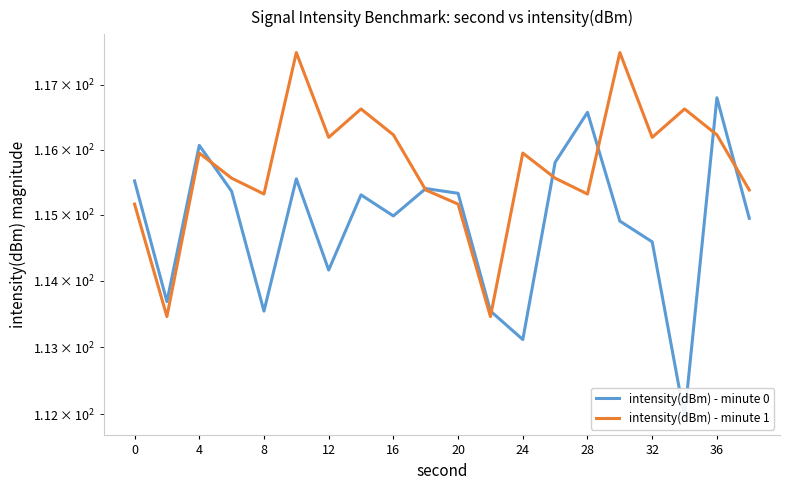

Between 28 and 12, which is larger?

28